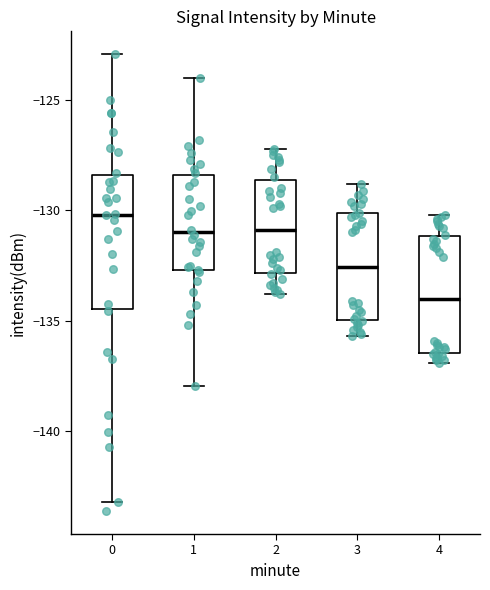

Where is the lower edge of the box at x = 4 on the y-axis? The values are not printed on the chart, so give them approximately, as read against the axis.

-136.5